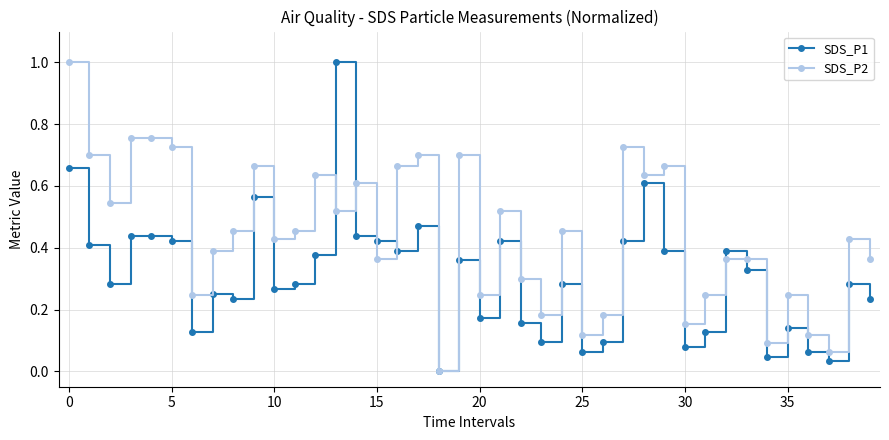

Which series has the largest total across all categories?

SDS_P2